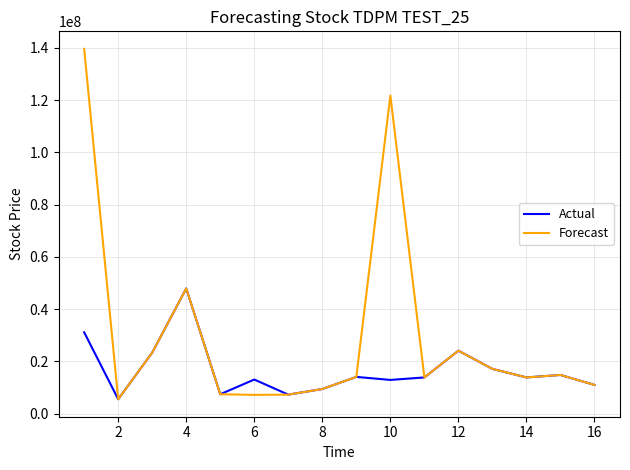

What is the minimum value for Forecast?

5575752.5